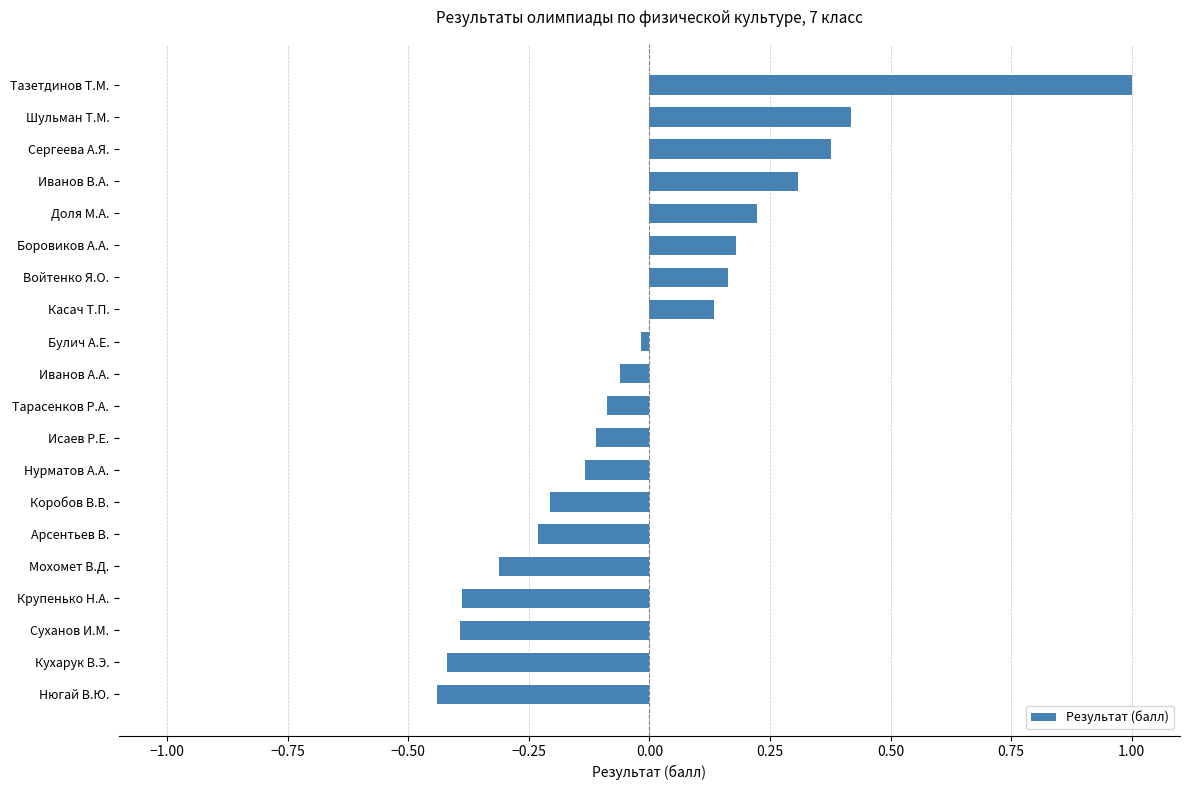

The value at Тарасенков Р.А. is -0.1. True or false?

True